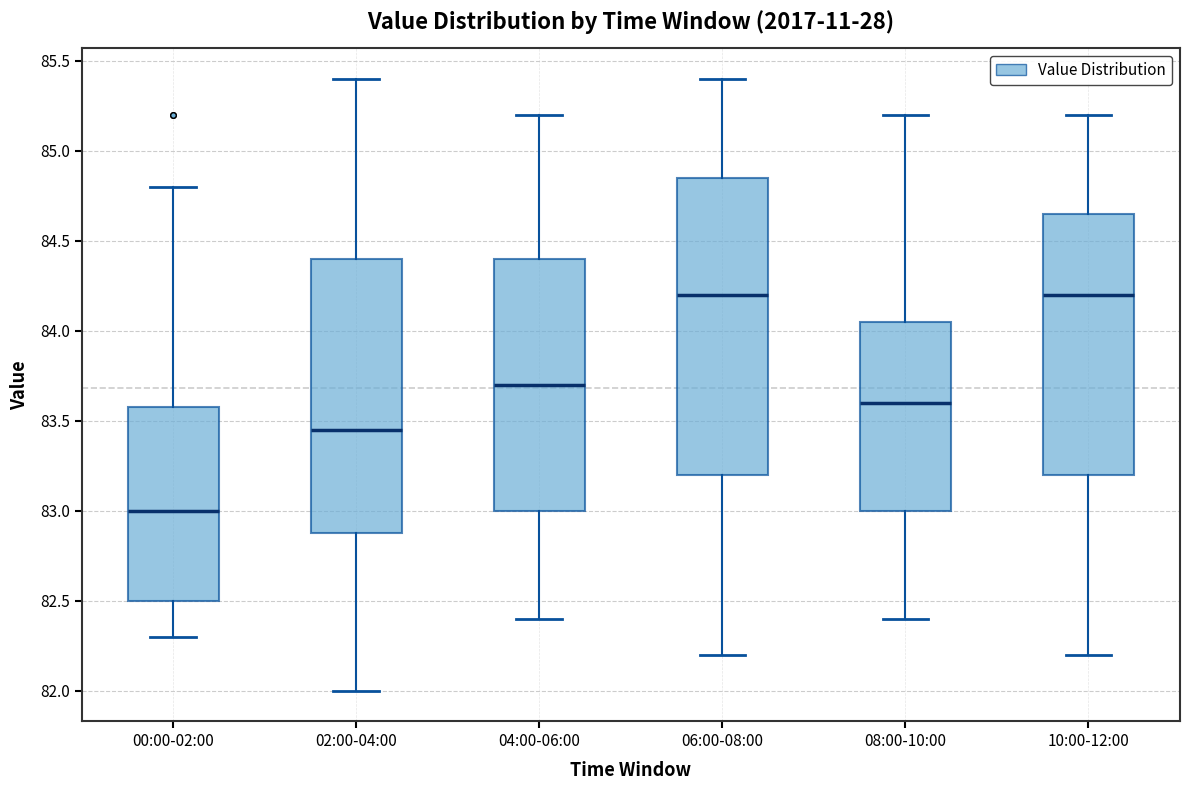

Which box has the lowest median line?

00:00-02:00